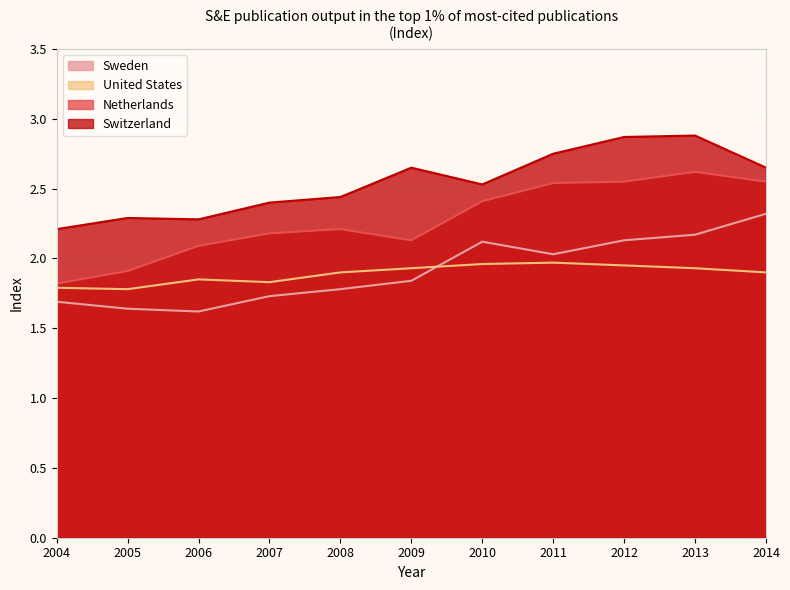

Which series has the largest total across all categories?

Switzerland